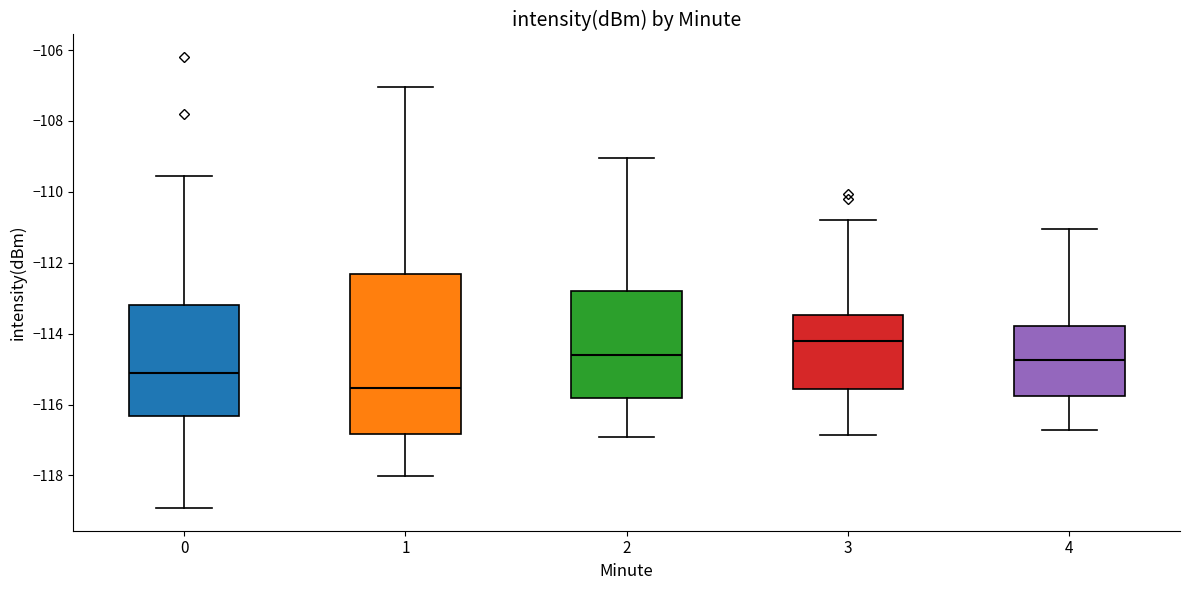

Where does the median line of the box at x = 2 sit on the y-axis? The values are not printed on the chart, so give them approximately, as read against the axis.

-114.6